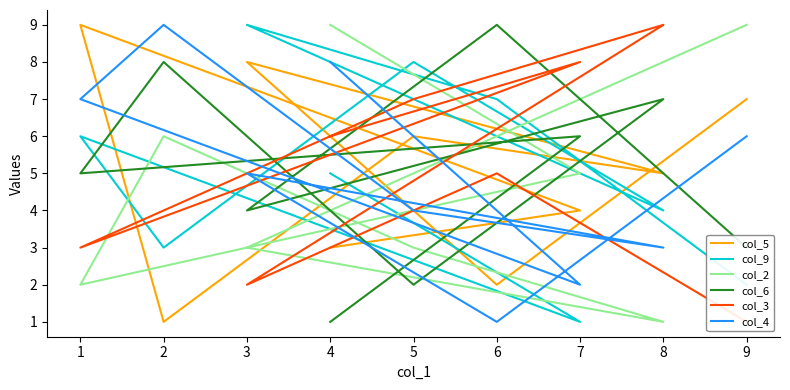

How many times do col_4 and col_6 cross each other?

6